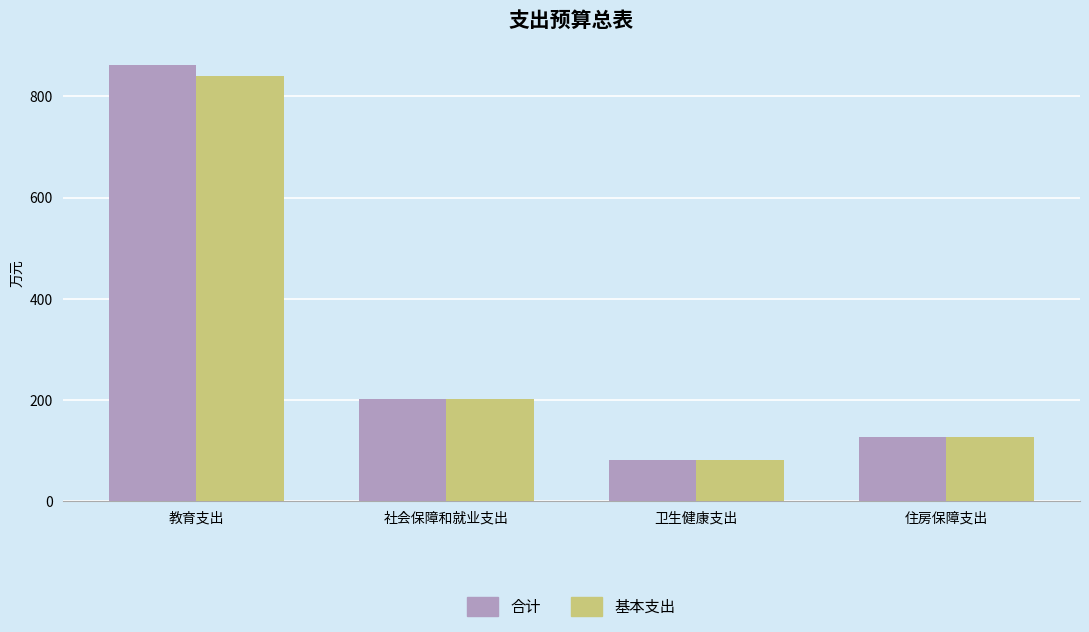

Which label corresponds to the largest value in the chart?

教育支出